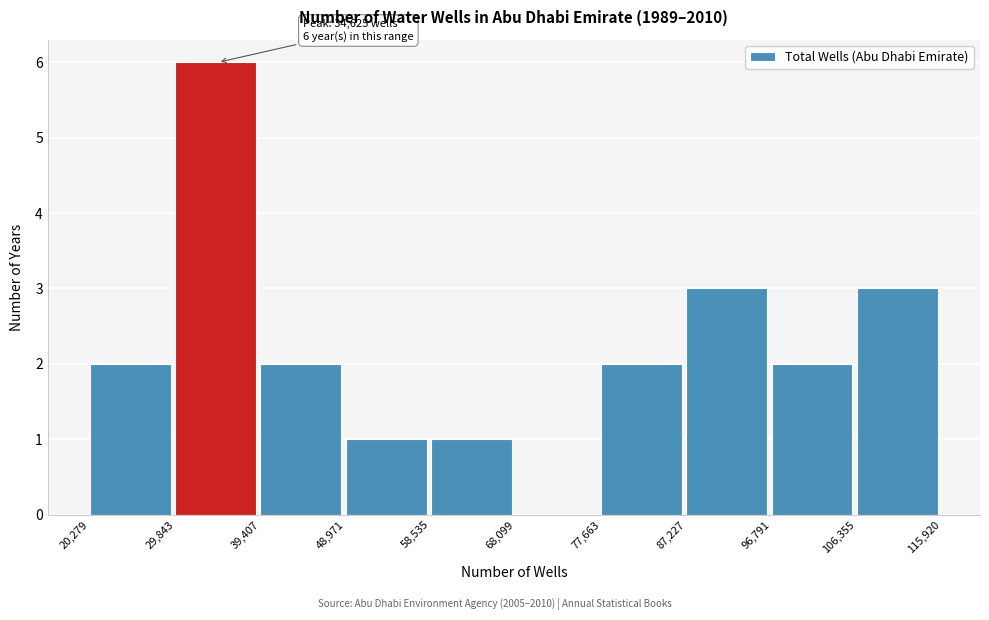

Over which range of the x-axis is the bar tallest?

29,843 to 39,407